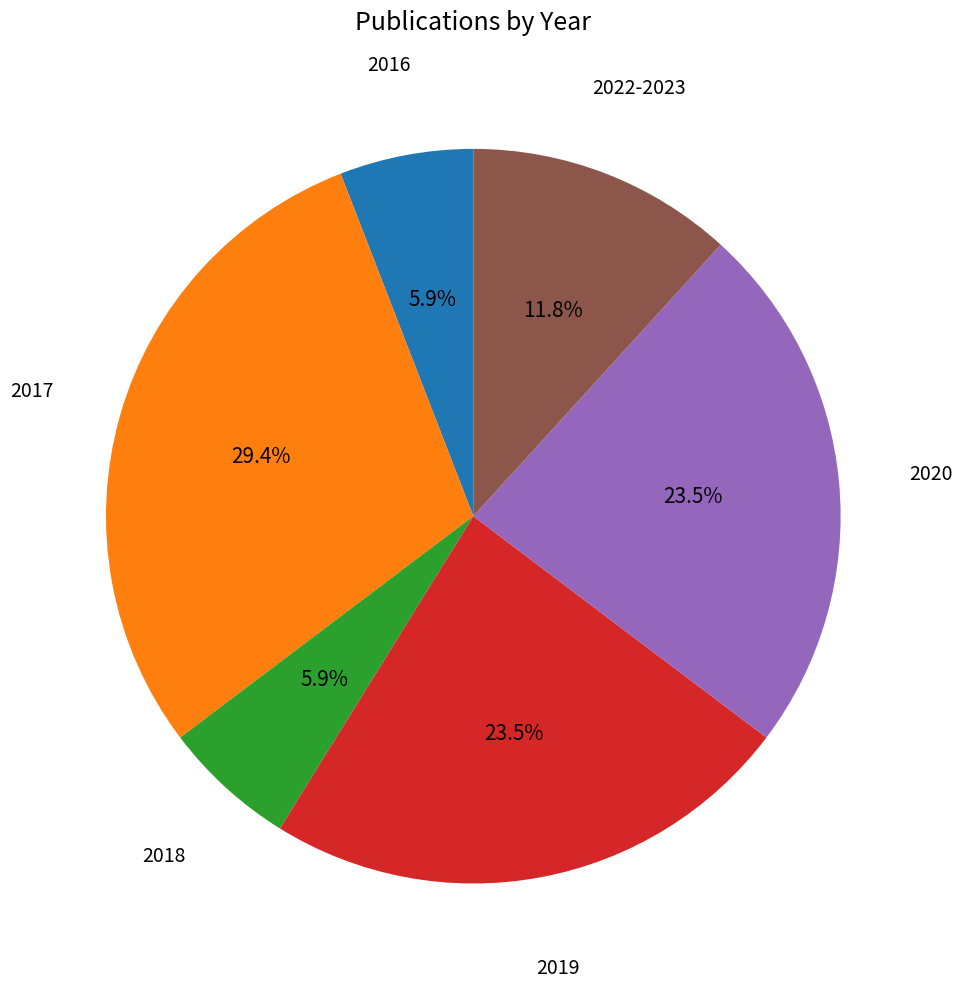

Is there any slice that represents more than half of the pie?

No